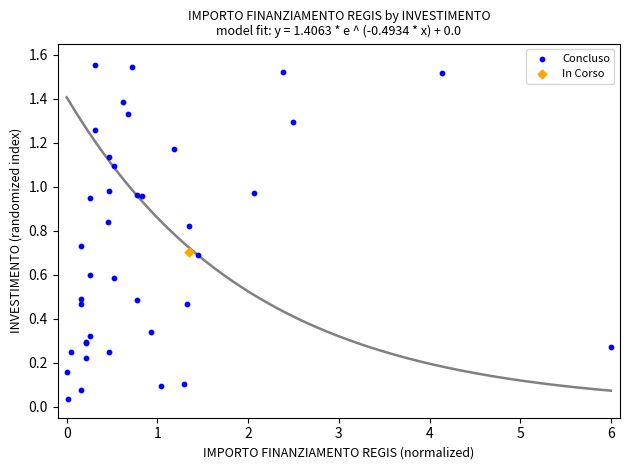

What are all the series names shown in the legend?

Concluso, In Corso